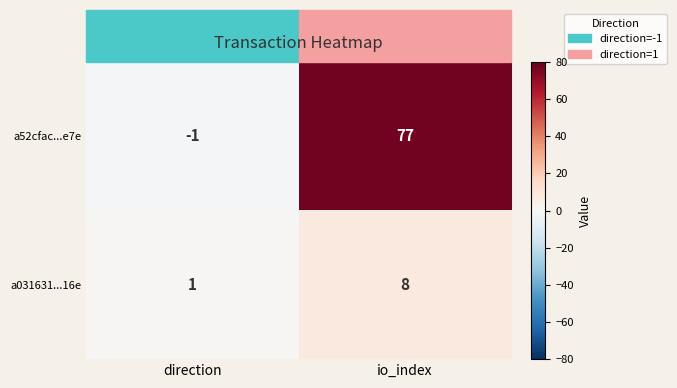

True or false: a52cfac...e7e has a value of 0 at direction.

False